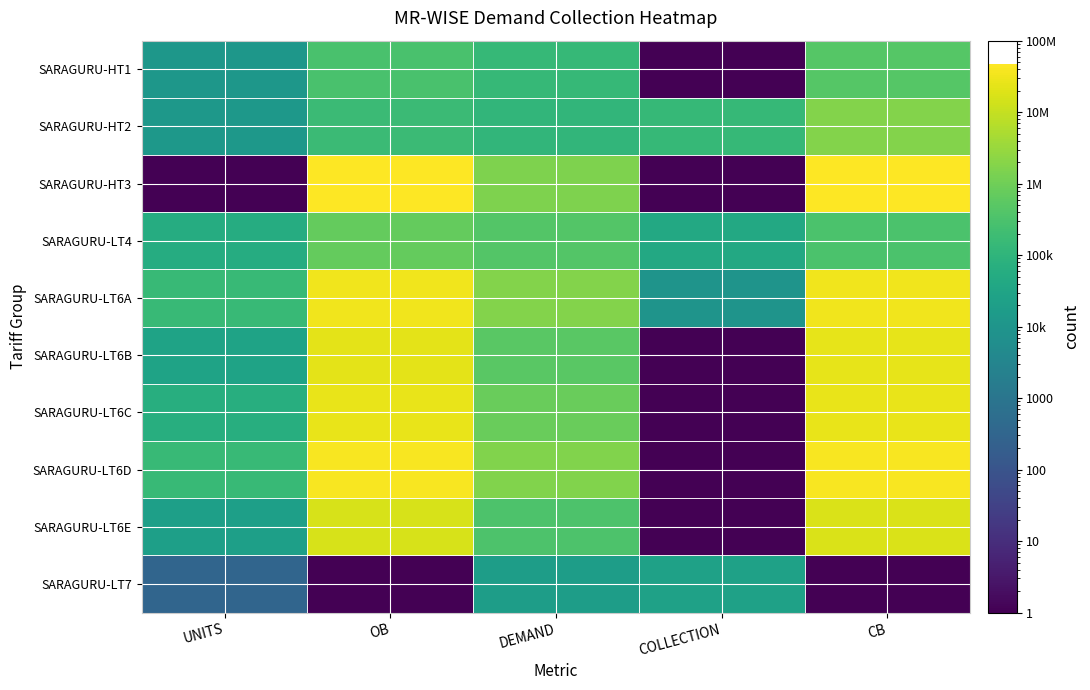

What is the spread (max minus min) of values at OB?

45642656.9